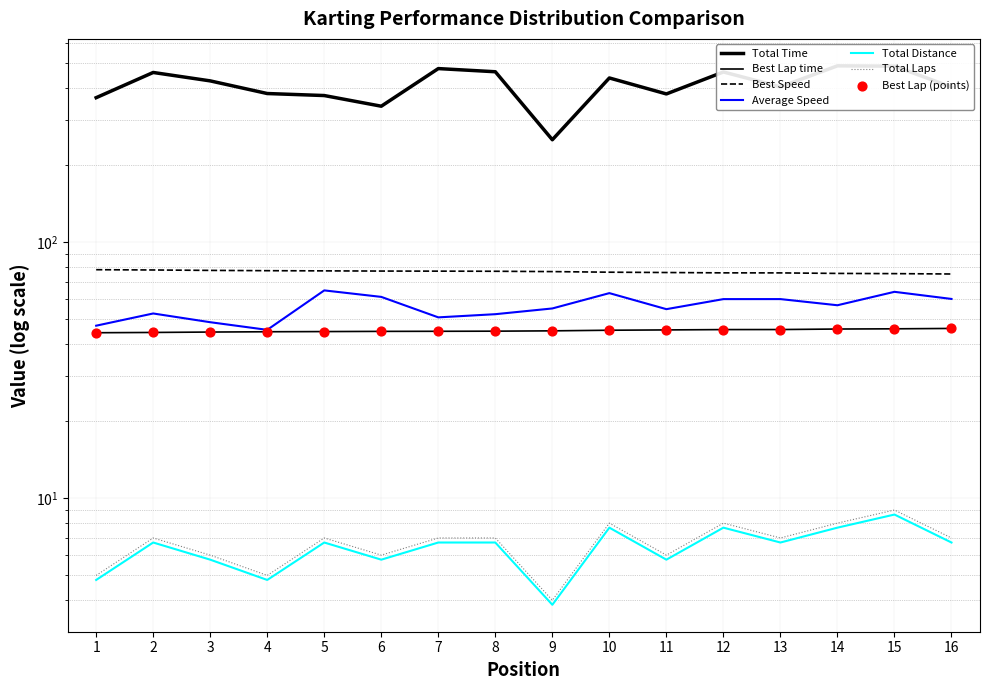

Is the value of Total Distance at 12 greater than the value of Average Speed at 7?

No